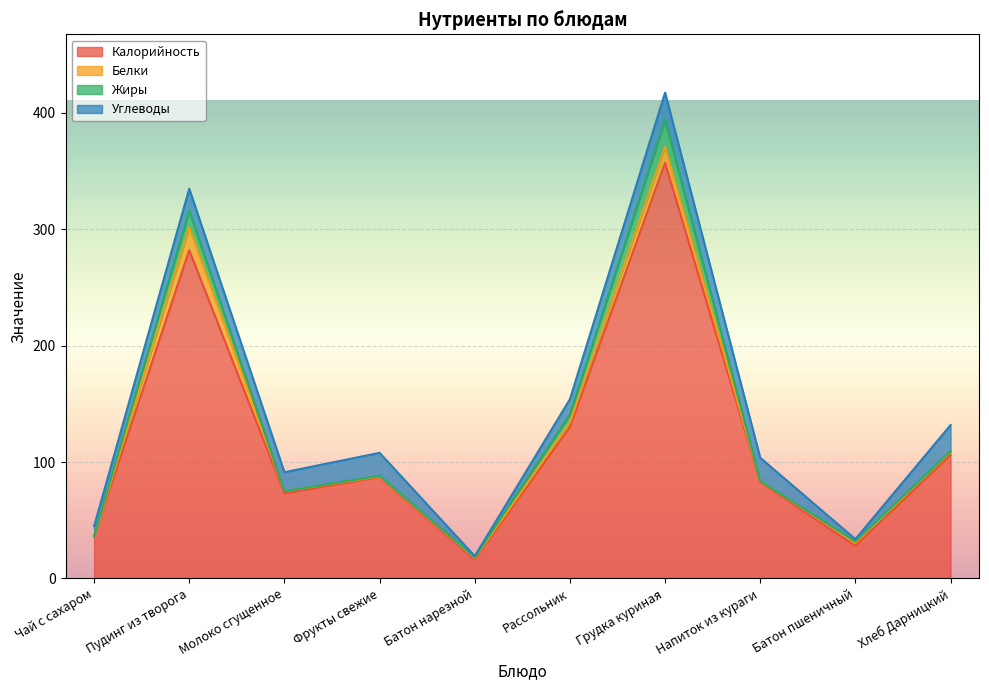

What is the sum of all Углеводы values?

145.6